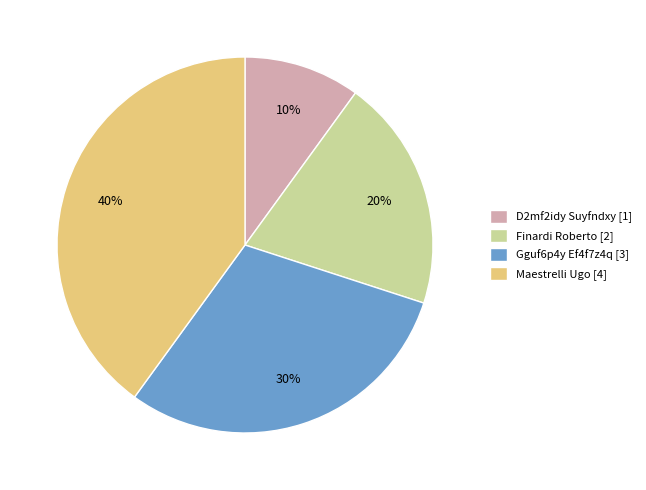

Which category has the smallest portion of the pie?

D2mf2idy Suyfndxy